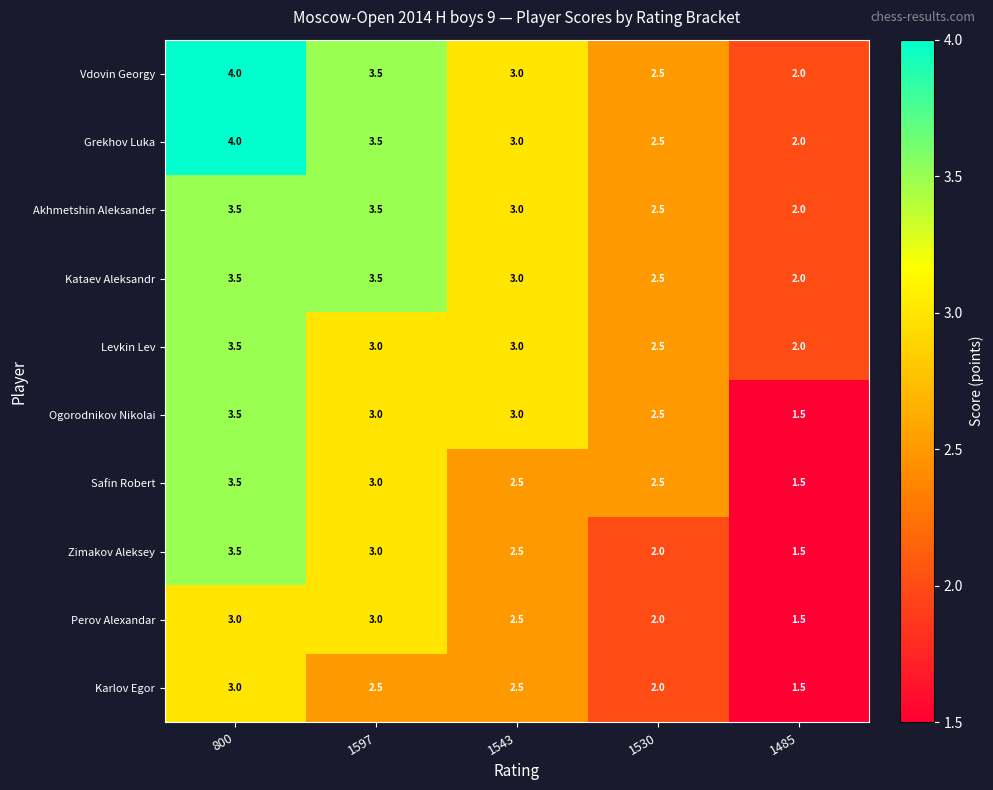

What is the total value across all series at 800?

35.0